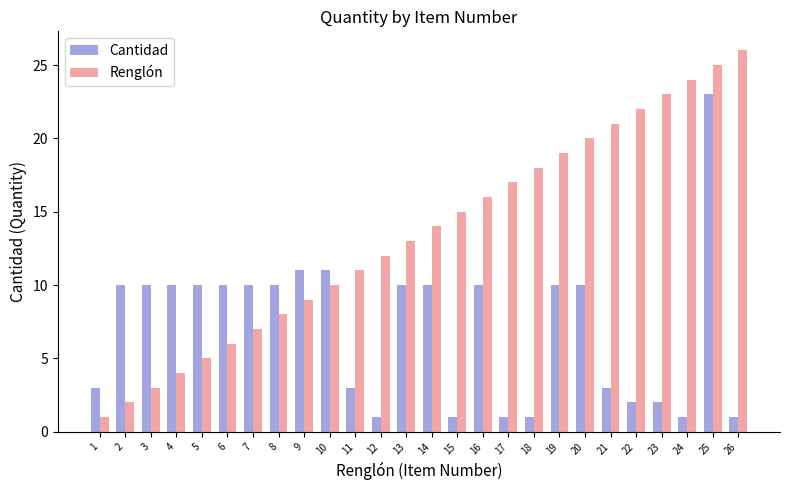

What is the minimum value shown in the chart?

1